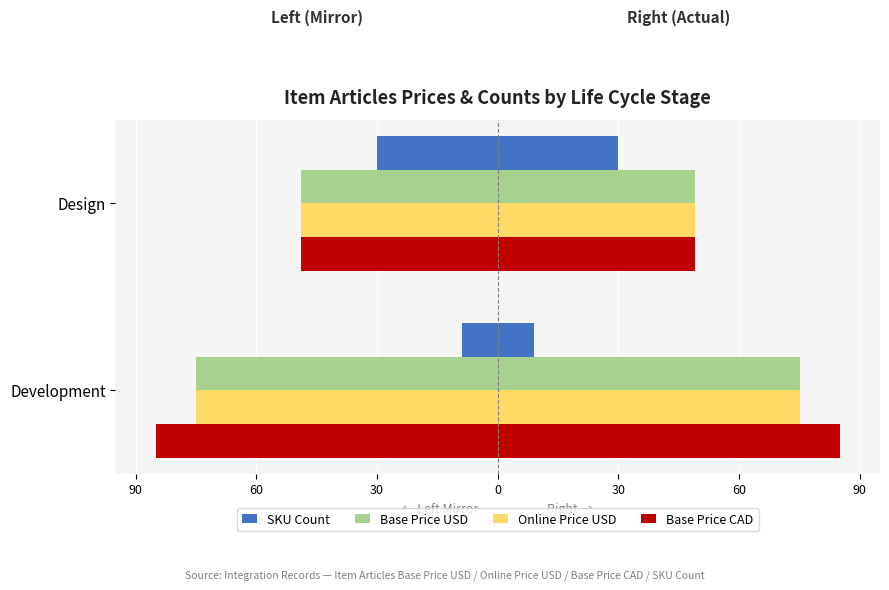

Is the value of Online Price USD at Development greater than the value of SKU Count at Design?

No